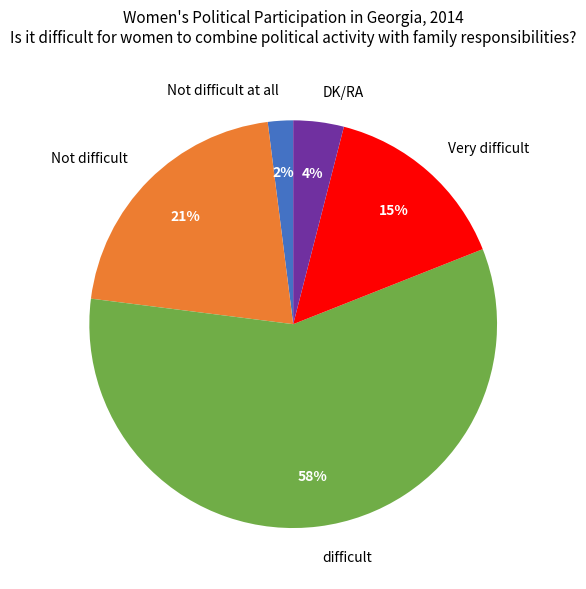

Rank the categories by value from lowest to highest.

Not difficult at all, DK/RA, Very difficult, Not difficult, difficult